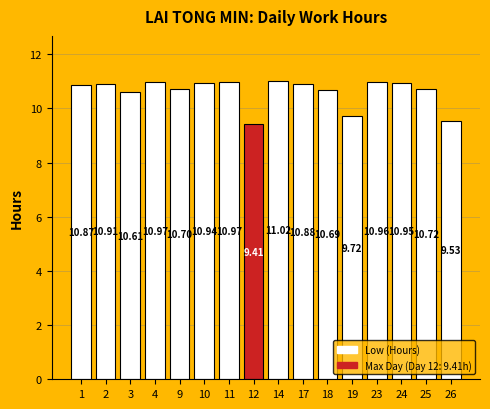

How many values are below 10?

3